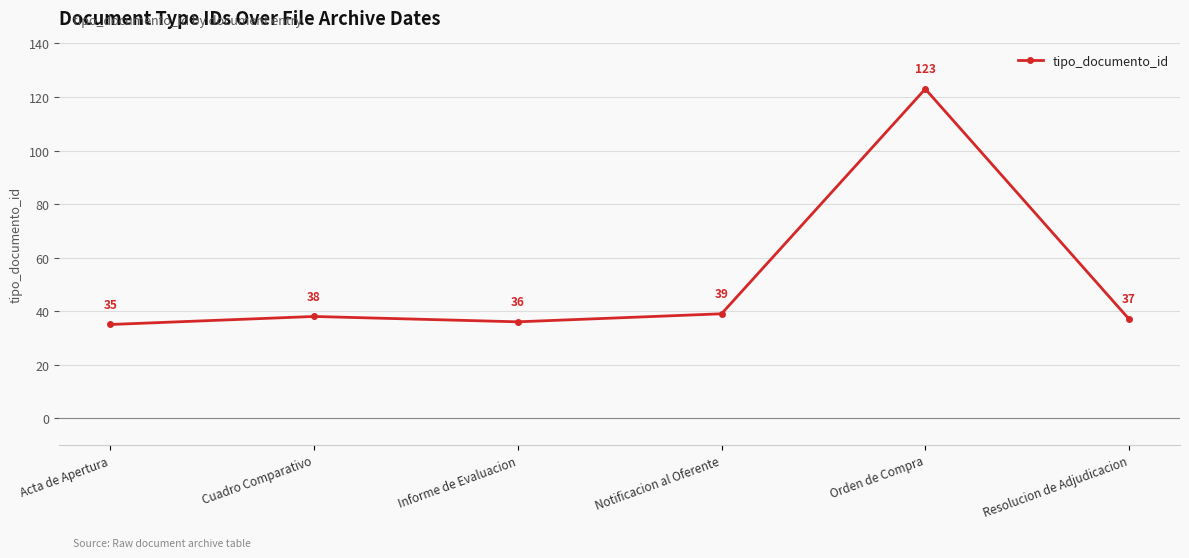

What is the value of the 4th point from the left?

39